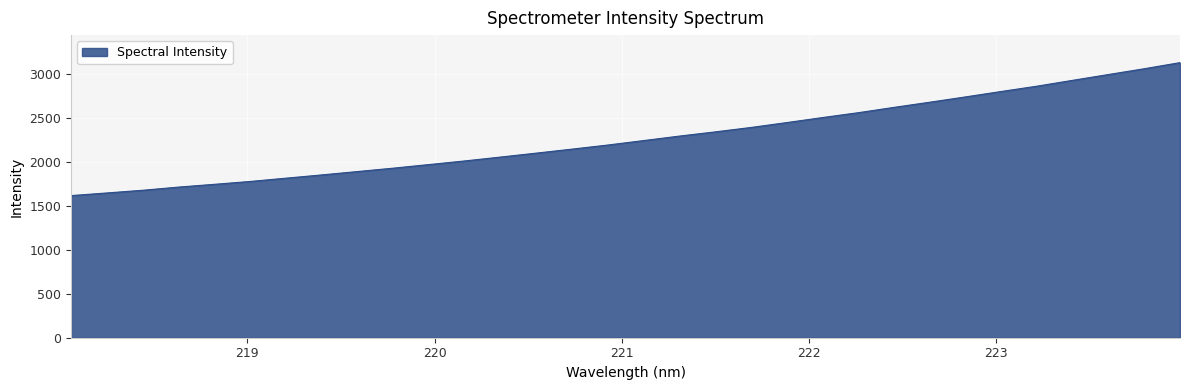

What is the smallest value displayed?

1614.8